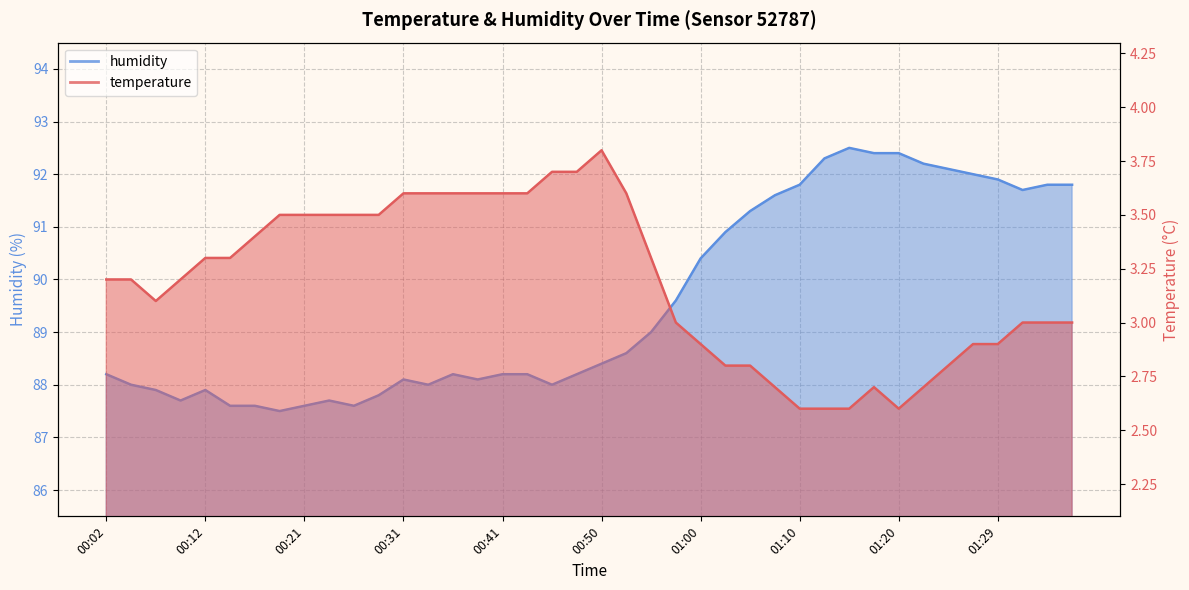

Reading left to right, list all the values displayed in this chart.

temperature: 00:02=3.2	00:04=3.2	00:07=3.1	00:09=3.2	00:12=3.3	00:14=3.3	00:16=3.4	00:19=3.5	00:21=3.5	00:24=3.5	00:26=3.5	00:29=3.5	00:31=3.6	00:33=3.6	00:36=3.6	00:38=3.6	00:41=3.6	00:43=3.6	00:46=3.7	00:48=3.7	00:50=3.8	00:53=3.6	00:55=3.3	00:58=3.0	01:00=2.9	01:03=2.8	01:05=2.8	01:08=2.7	01:10=2.6	01:12=2.6	01:15=2.6	01:17=2.7	01:20=2.6	01:22=2.7	01:25=2.8	01:27=2.9	01:29=2.9	01:32=3.0	01:34=3.0	01:37=3.0
humidity: 00:02=88.2	00:04=88.0	00:07=87.9	00:09=87.7	00:12=87.9	00:14=87.6	00:16=87.6	00:19=87.5	00:21=87.6	00:24=87.7	00:26=87.6	00:29=87.8	00:31=88.1	00:33=88.0	00:36=88.2	00:38=88.1	00:41=88.2	00:43=88.2	00:46=88.0	00:48=88.2	00:50=88.4	00:53=88.6	00:55=89.0	00:58=89.6	01:00=90.4	01:03=90.9	01:05=91.3	01:08=91.6	01:10=91.8	01:12=92.3	01:15=92.5	01:17=92.4	01:20=92.4	01:22=92.2	01:25=92.1	01:27=92.0	01:29=91.9	01:32=91.7	01:34=91.8	01:37=91.8